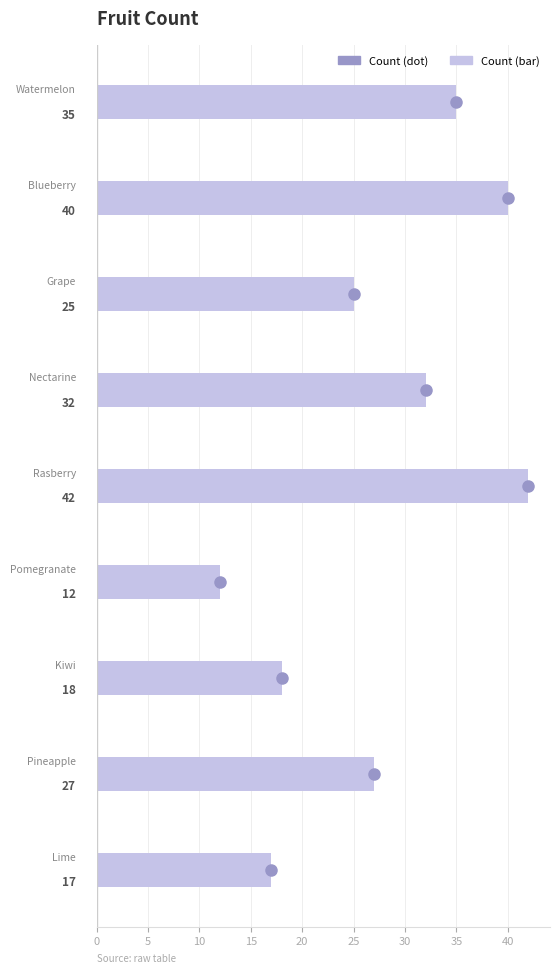

What is the maximum value shown in the chart?

42